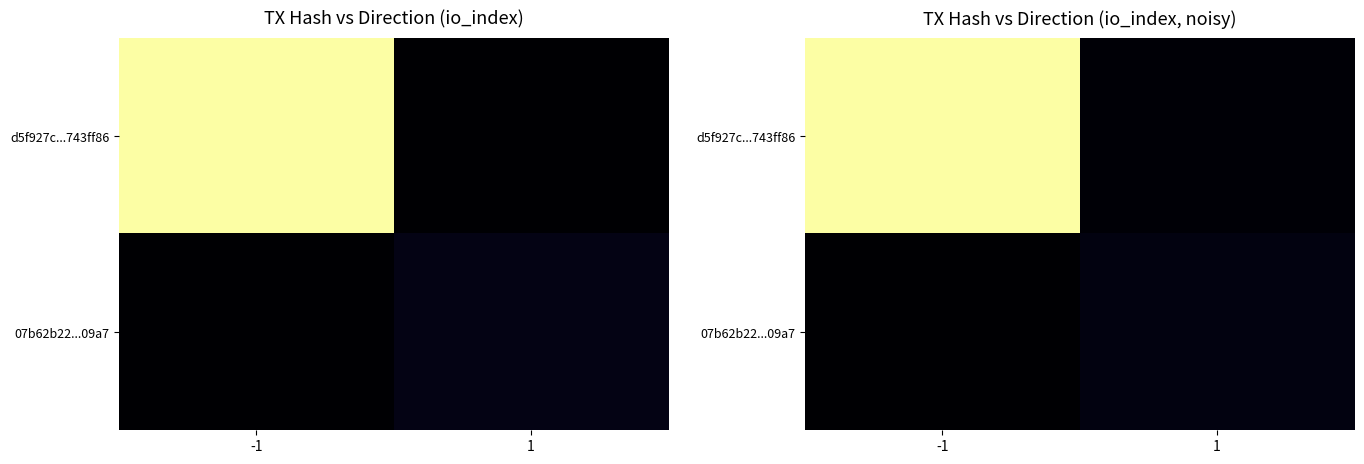

Which series has the widest spread of values?

d5f927c...743ff86